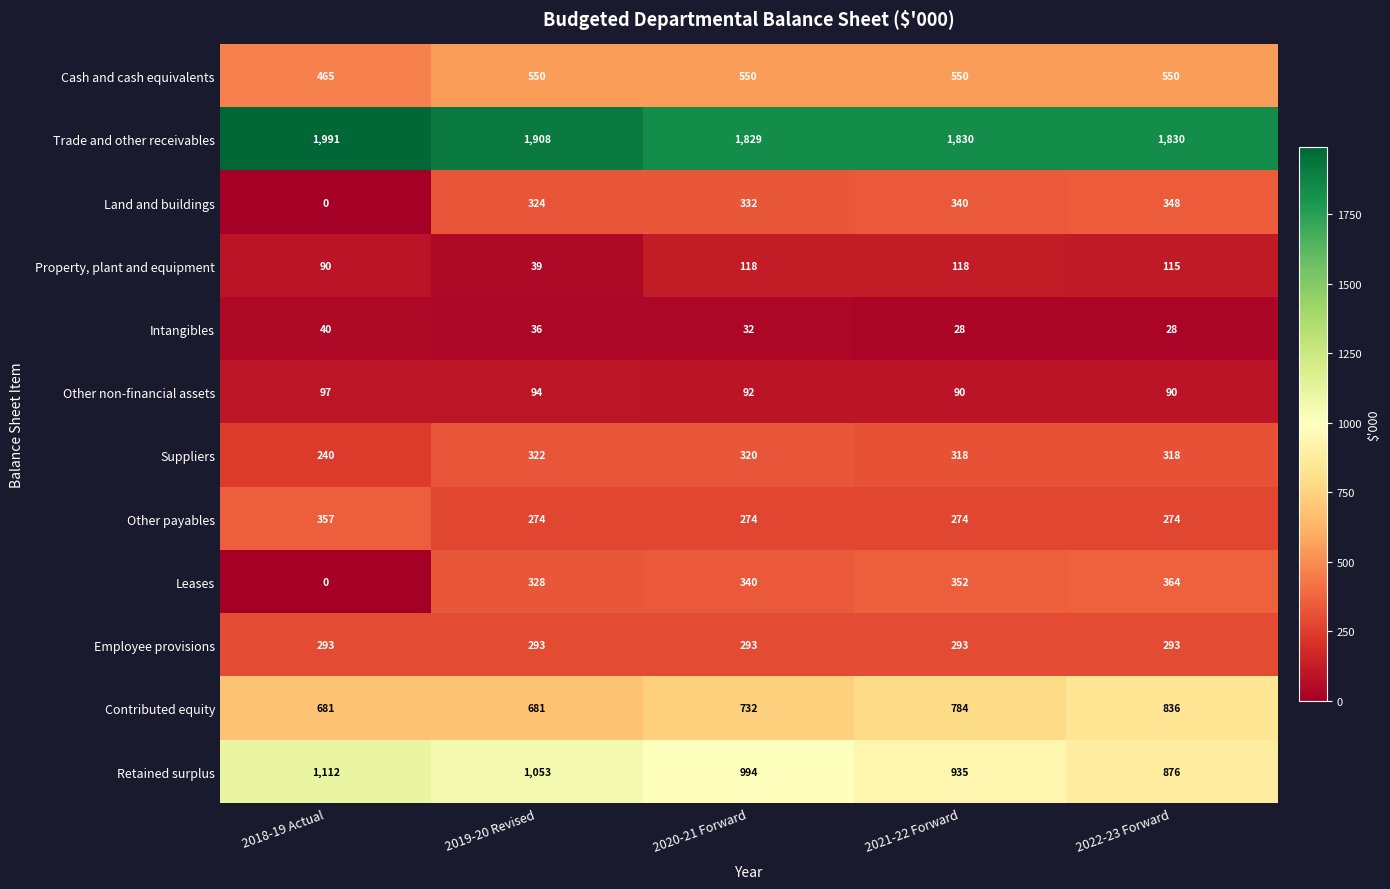

Between 2020-21 Forward and 2021-22 Forward, which series saw the biggest shift?

Retained surplus